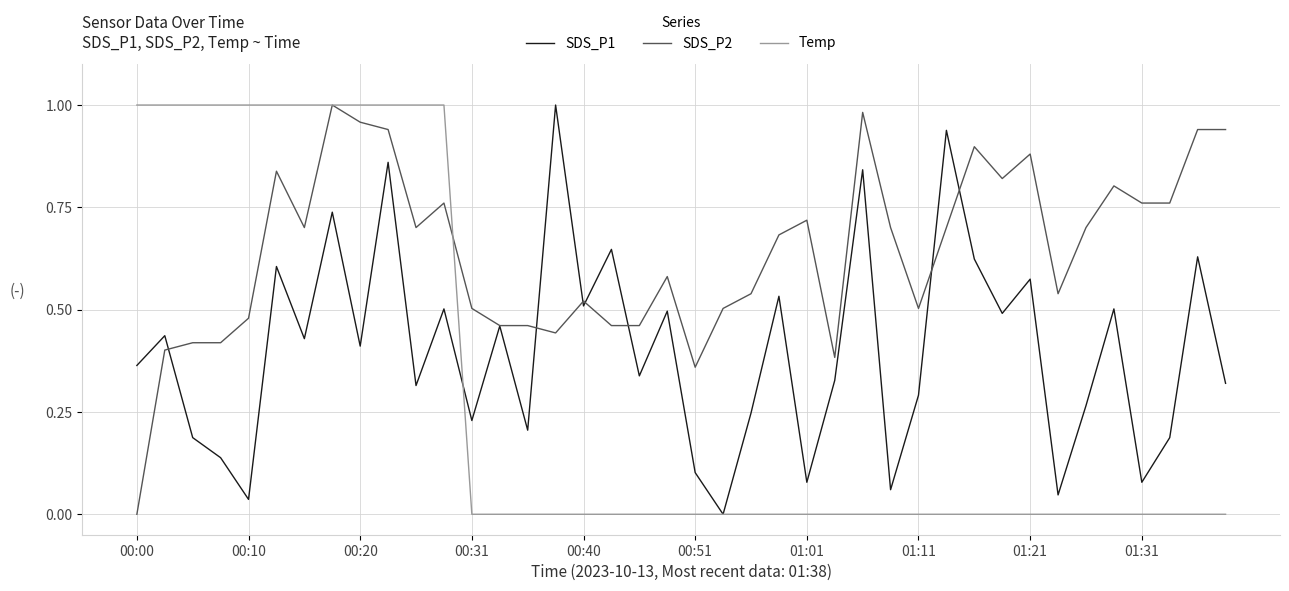

Which series has the largest total across all categories?

SDS_P2